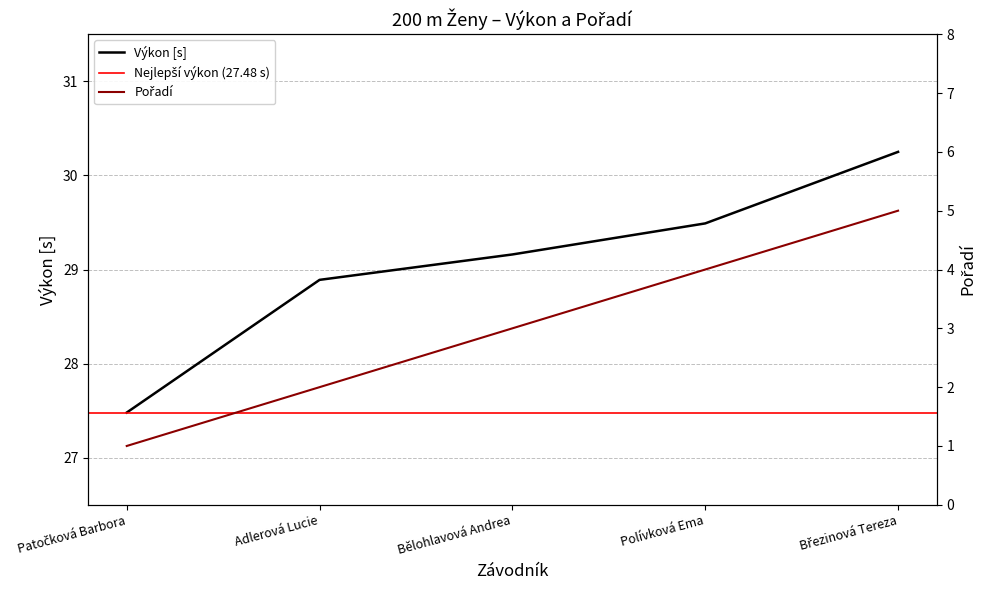

True or false: Pořadí has a value of 1.1 at Adlerová Lucie.

False